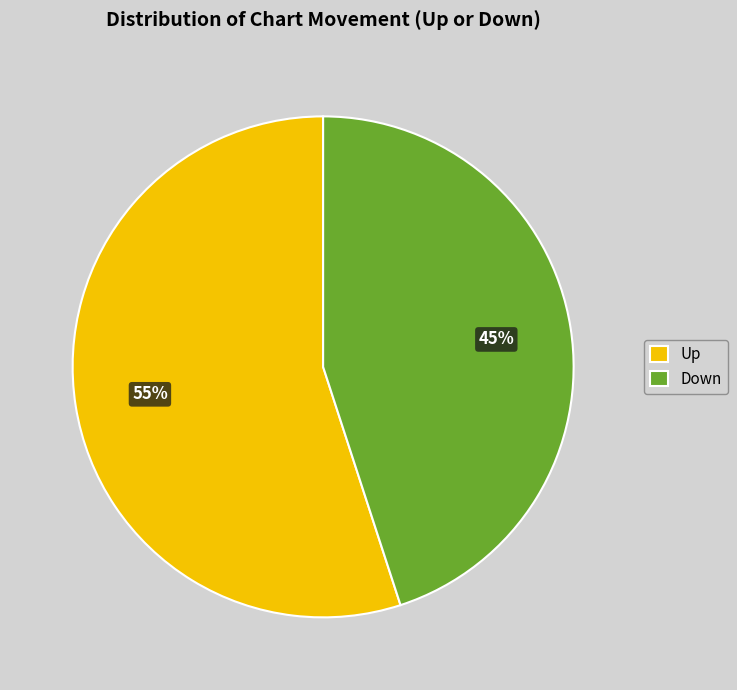

To the nearest percent, what is the difference between the largest and smallest slice percentages?

10%